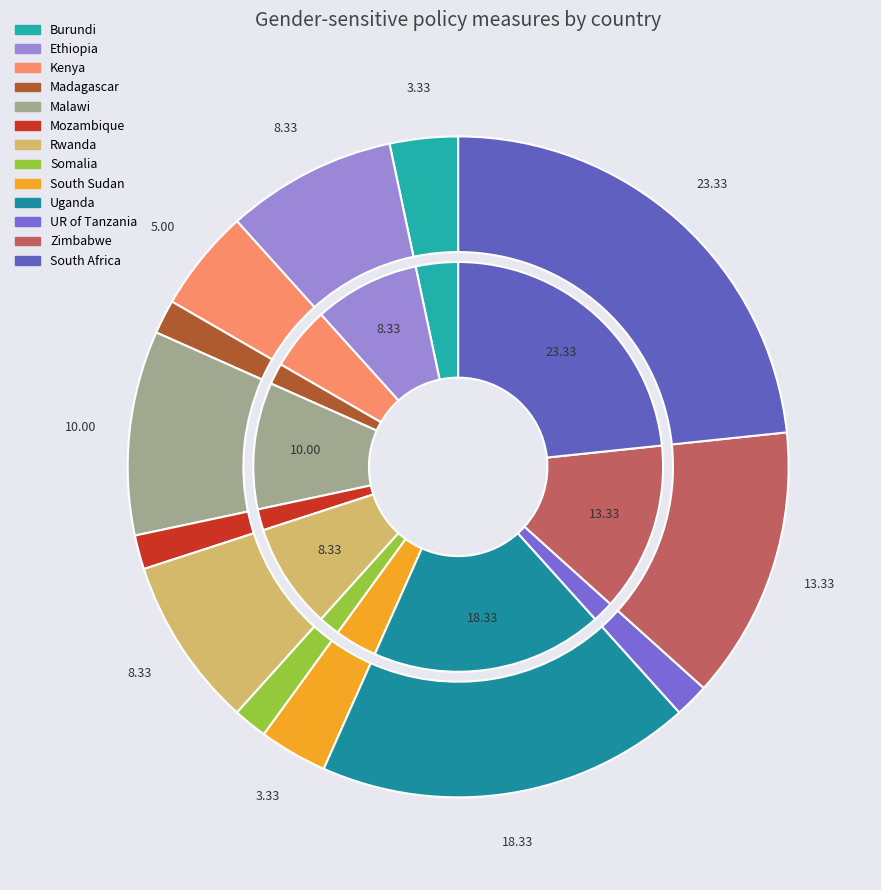

Count the number of slices in the pie.

13